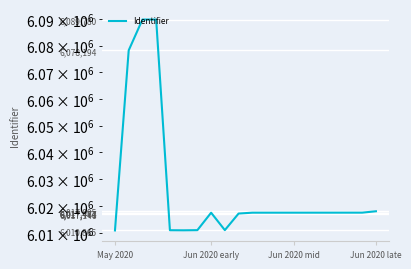

Count the number of data series in this chart.

1